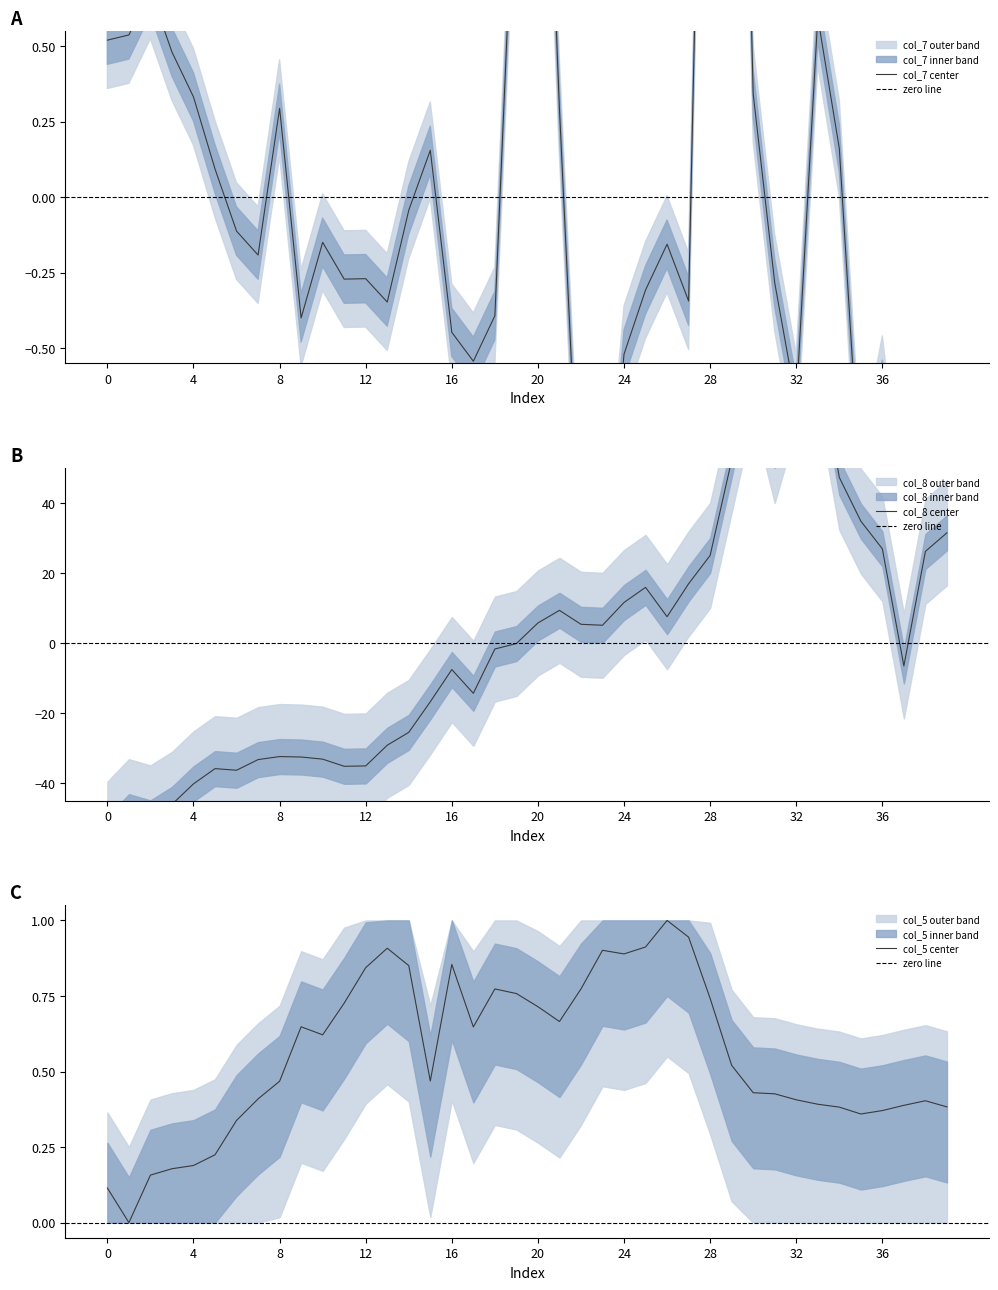

At which category is the sum across all series the highest?

33